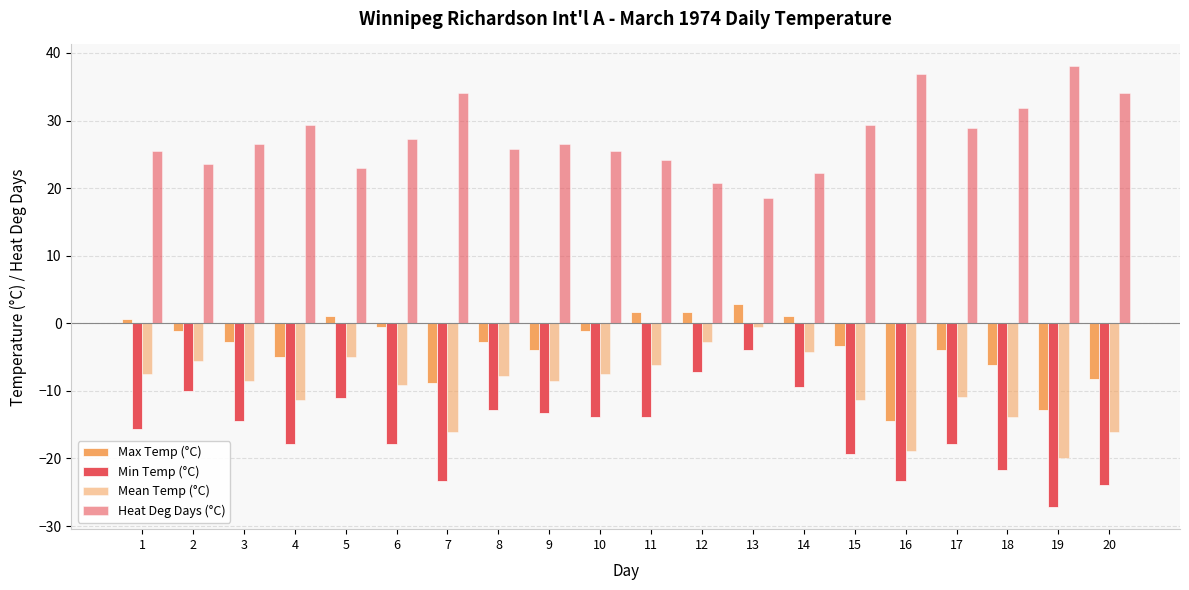

How many data points does each series have?

20